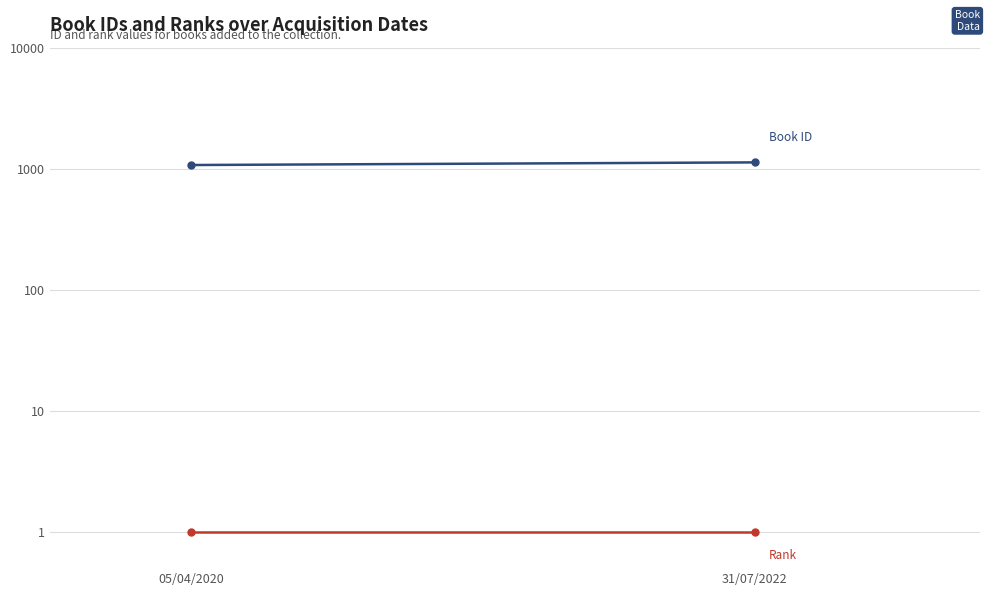

What is the sum of all Book ID values?

2199